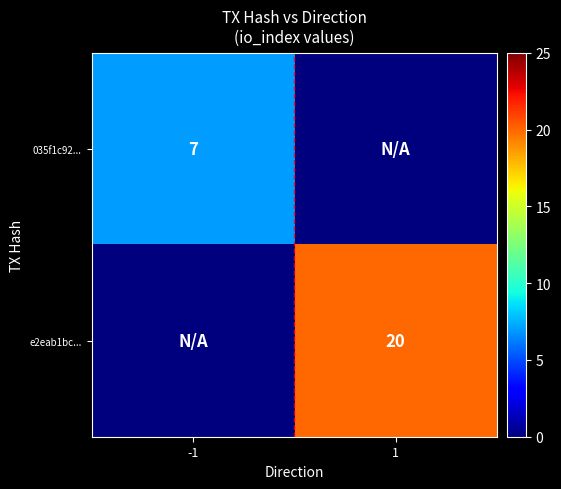

True or false: 035f1c92... has a value of 7 at -1.

True